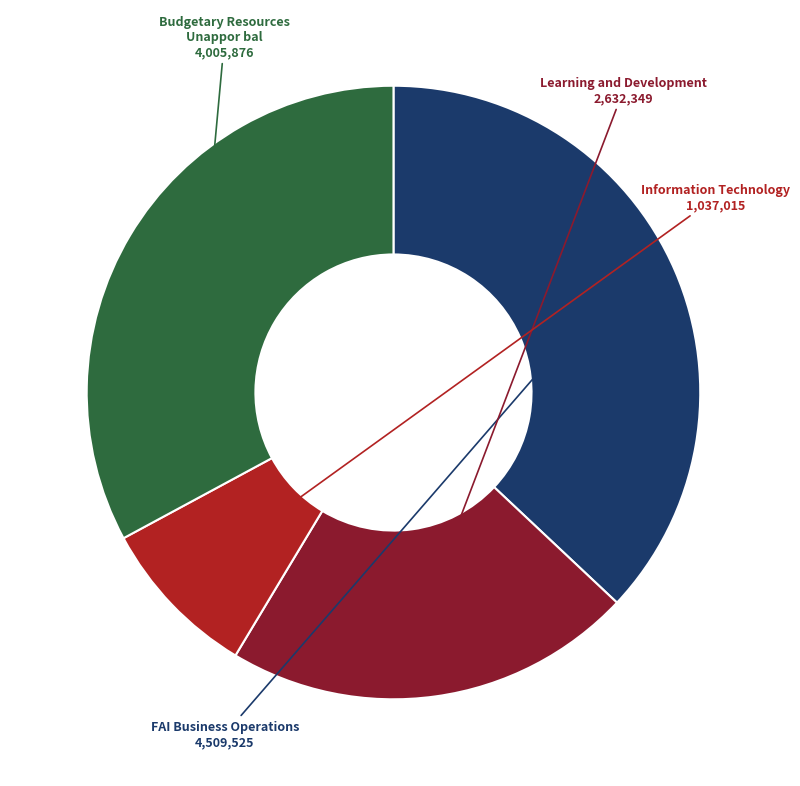

Is there any slice that represents more than half of the pie?

No